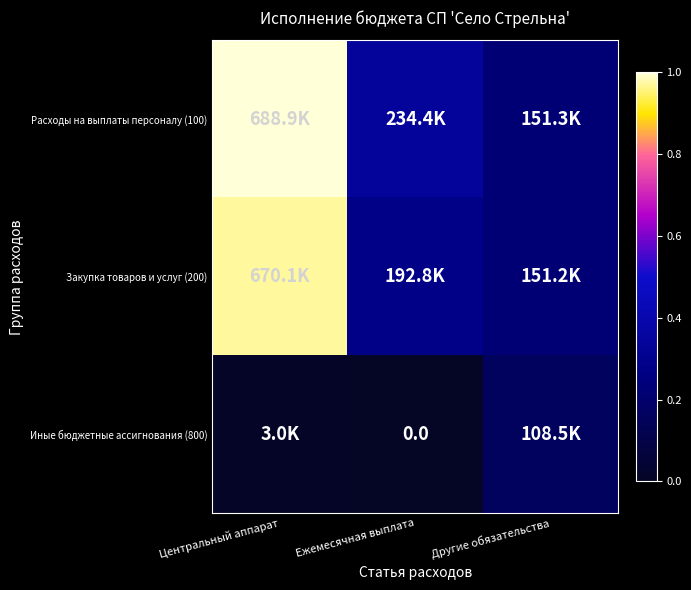

Where is Расходы на выплаты персоналу (100) nearest to the value 0?

Другие обязательства